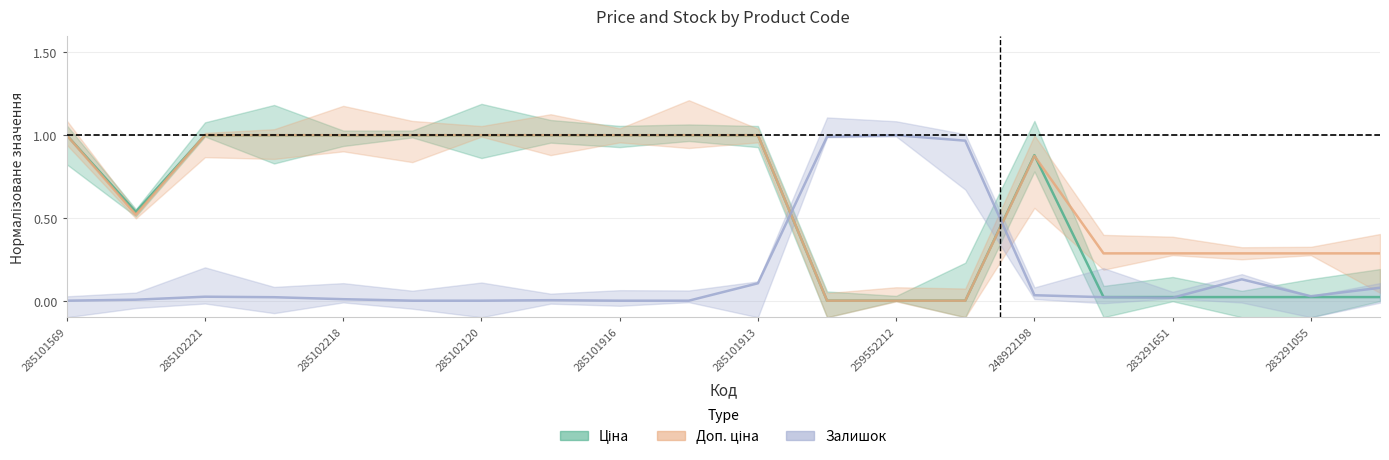

True or false: Доп. ціна has a value of 0.0 at 13.

True